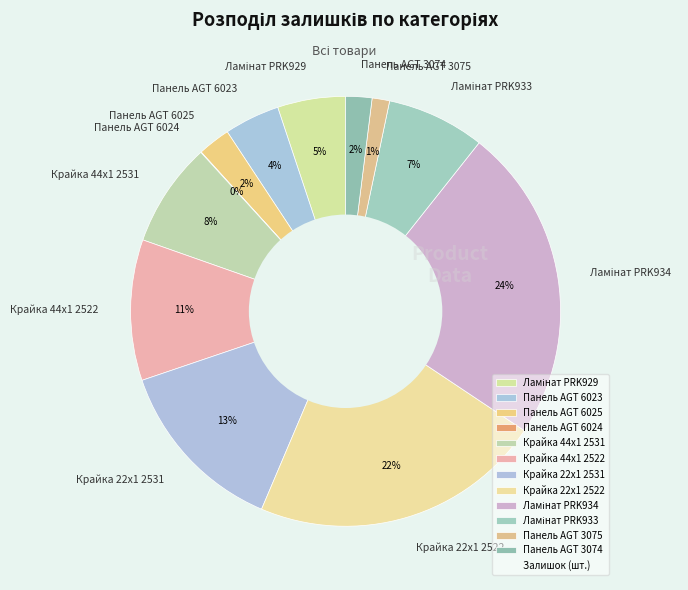

To the nearest percent, what is the difference between the largest and smallest slice percentages?

24%